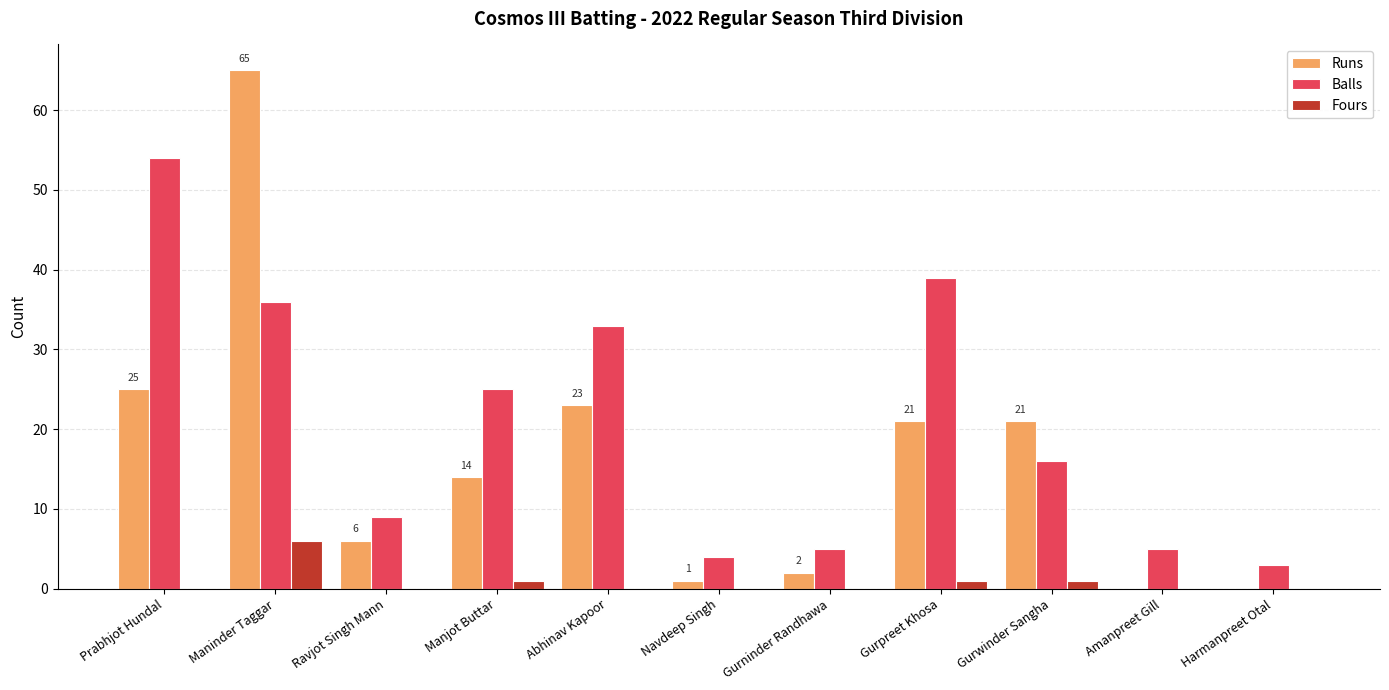

At which category is the sum across all series the highest?

Maninder Taggar